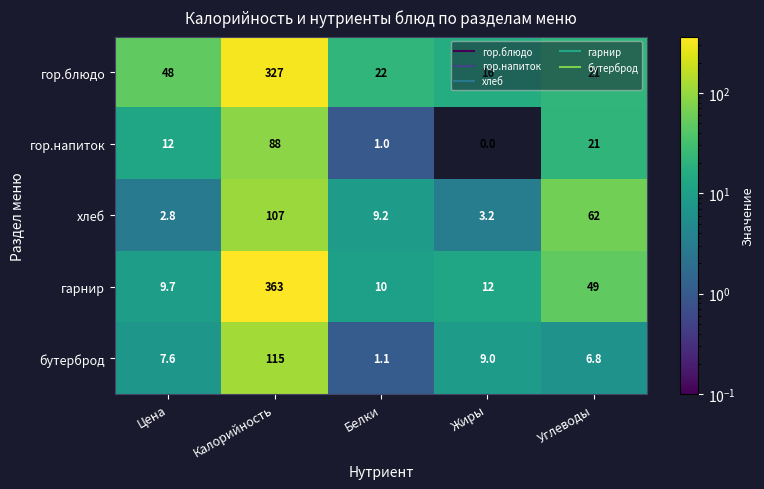

At which category is the sum across all series the highest?

Калорийность